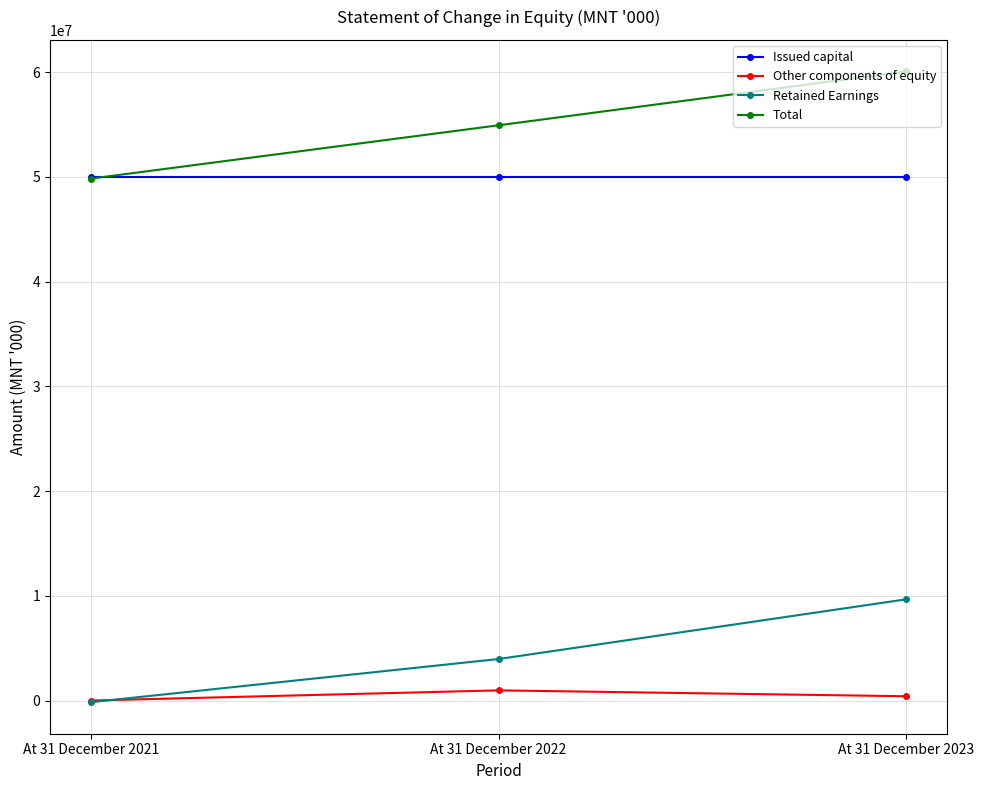

Rank the categories by Retained Earnings value from lowest to highest.

At 31 December 2021, At 31 December 2022, At 31 December 2023